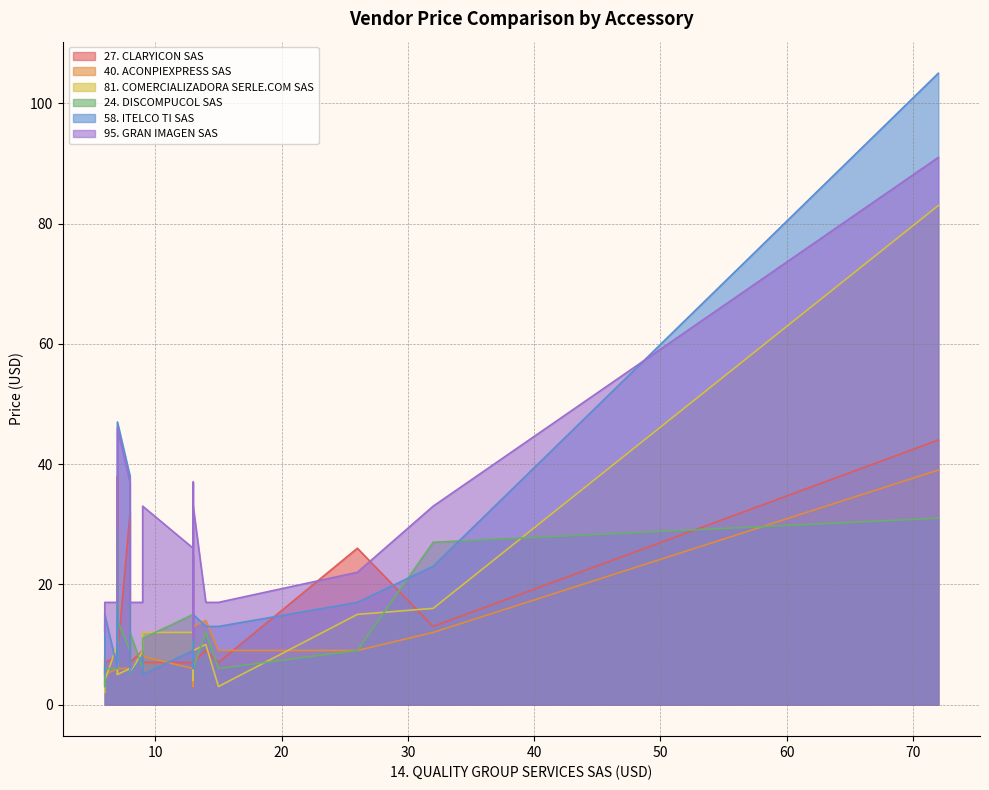

Which has a higher value, ACCESORIO-20 or ACCESORIO-5?

ACCESORIO-20